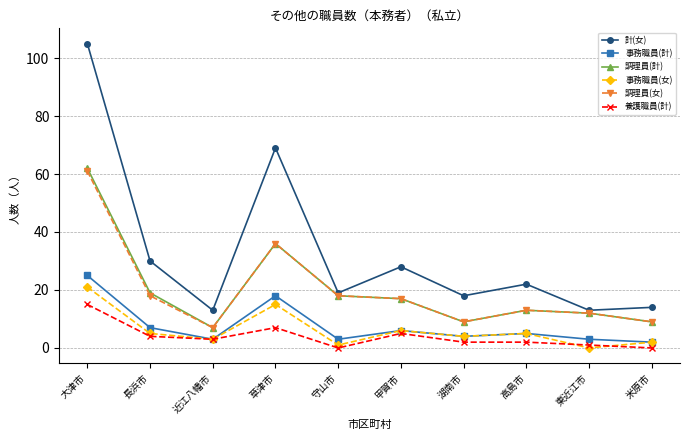

At how many categories does at least one series exceed 91?

1